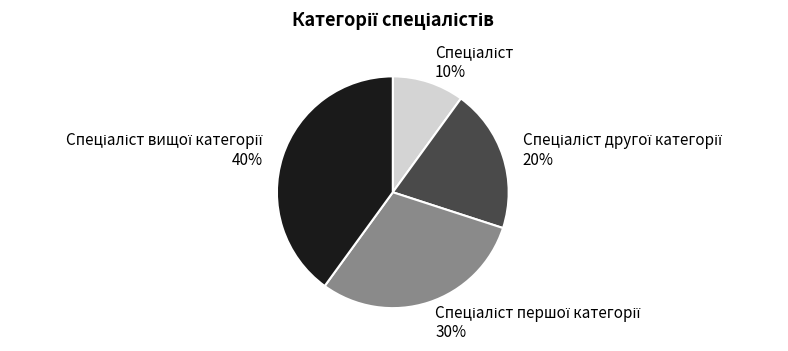

To the nearest percent, what is the average slice percentage?

25%